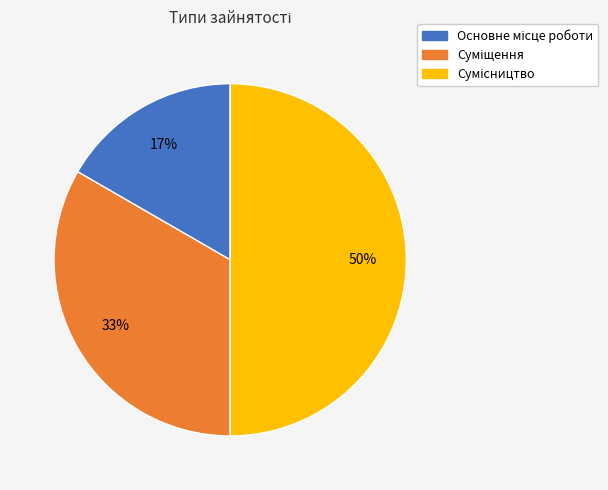

What percentage is the Основне місце роботи slice, to the nearest percent?

17%